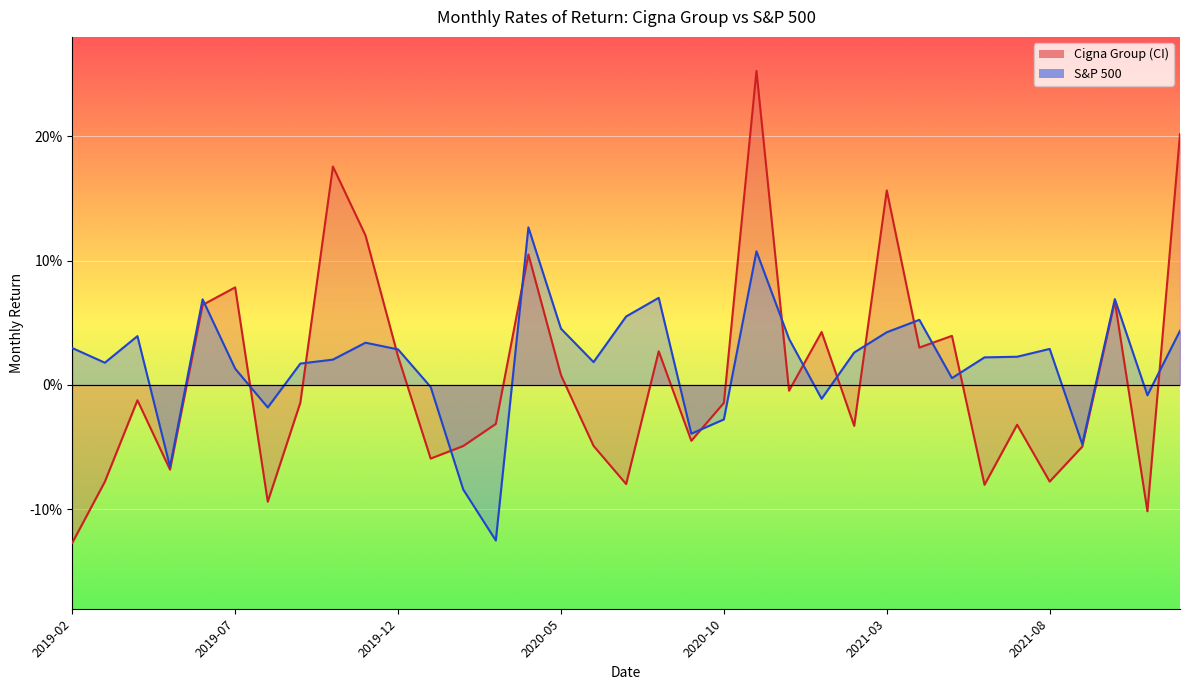

True or false: Cigna Group (CI) has more than 0 interior local peaks.

True